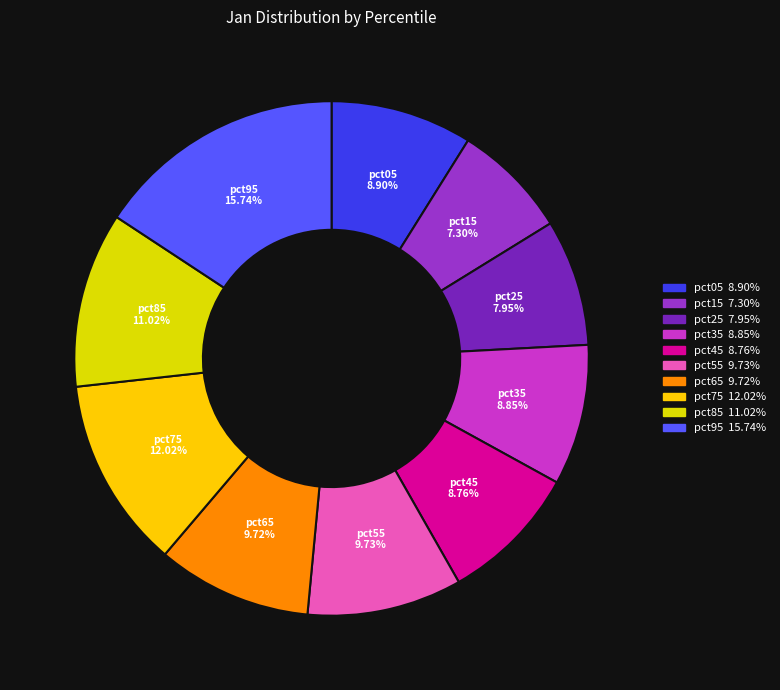

How many slices are in this pie chart?

10